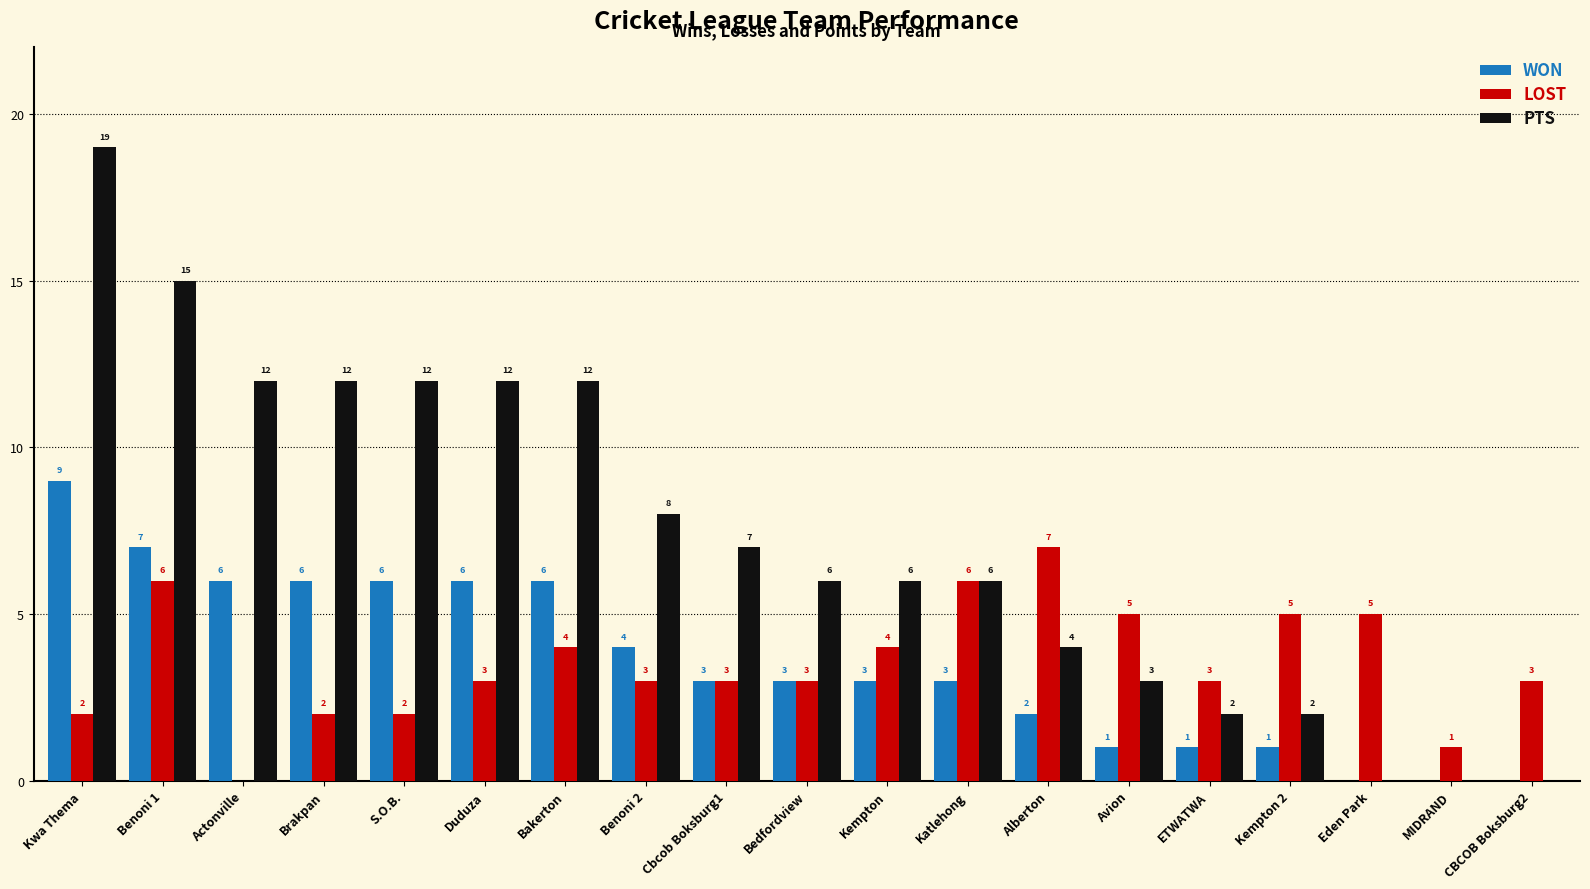

What is the sum of the WON values at Bakerton and CBCOB Boksburg2?

6